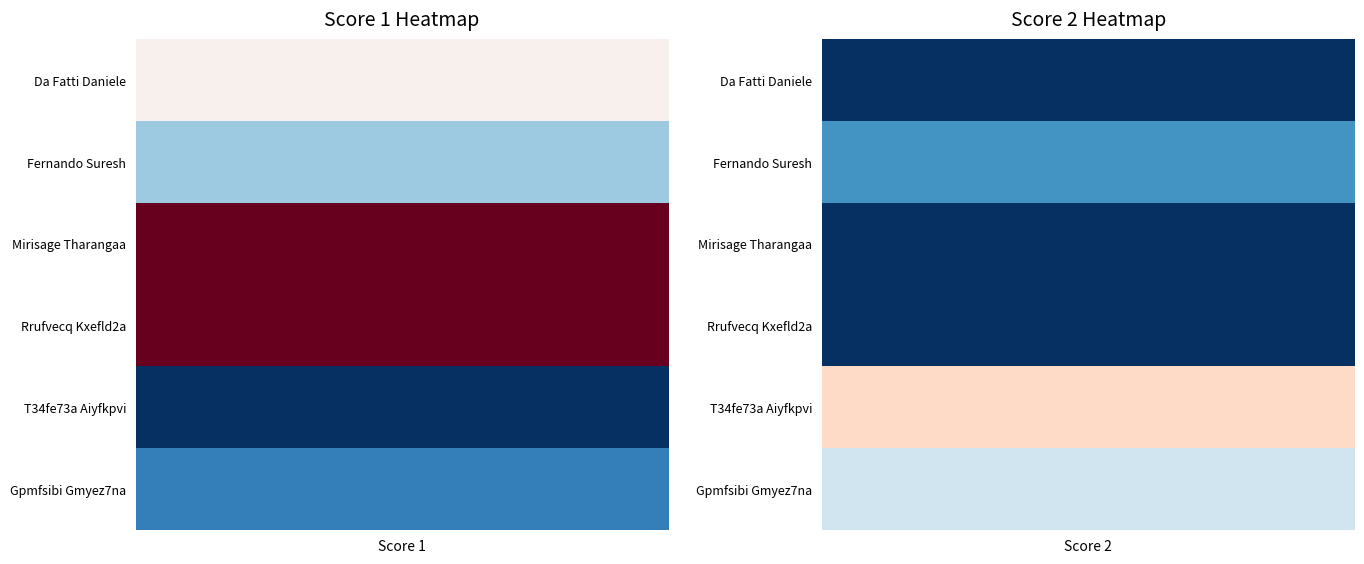

List the labels in order of T34fe73a Aiyfkpvi value, largest first.

Score 2, Score 1